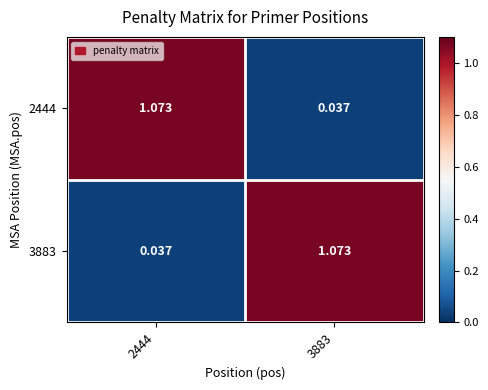

Is the value of 3883 at 3883 greater than the value of 2444 at 3883?

Yes